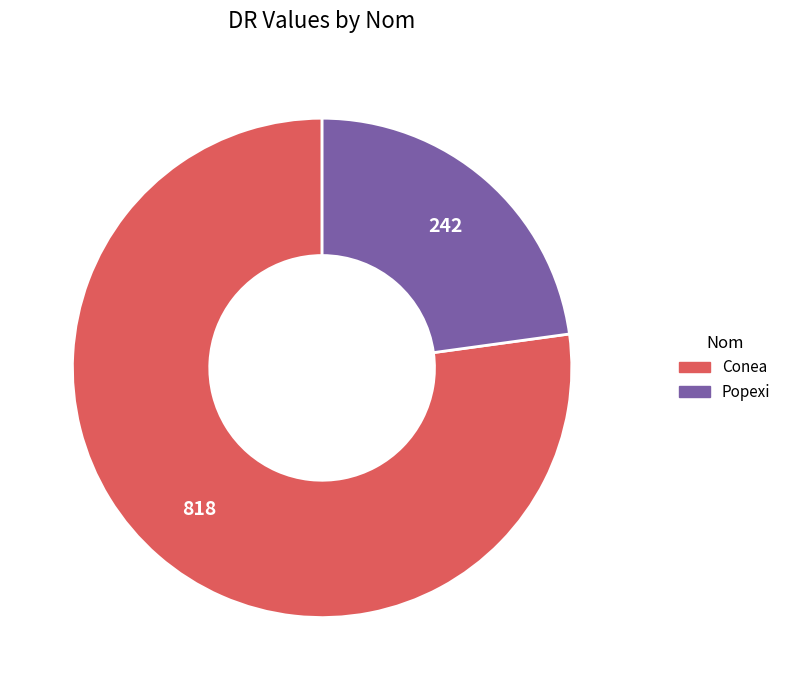

How many segments does this pie chart have?

2